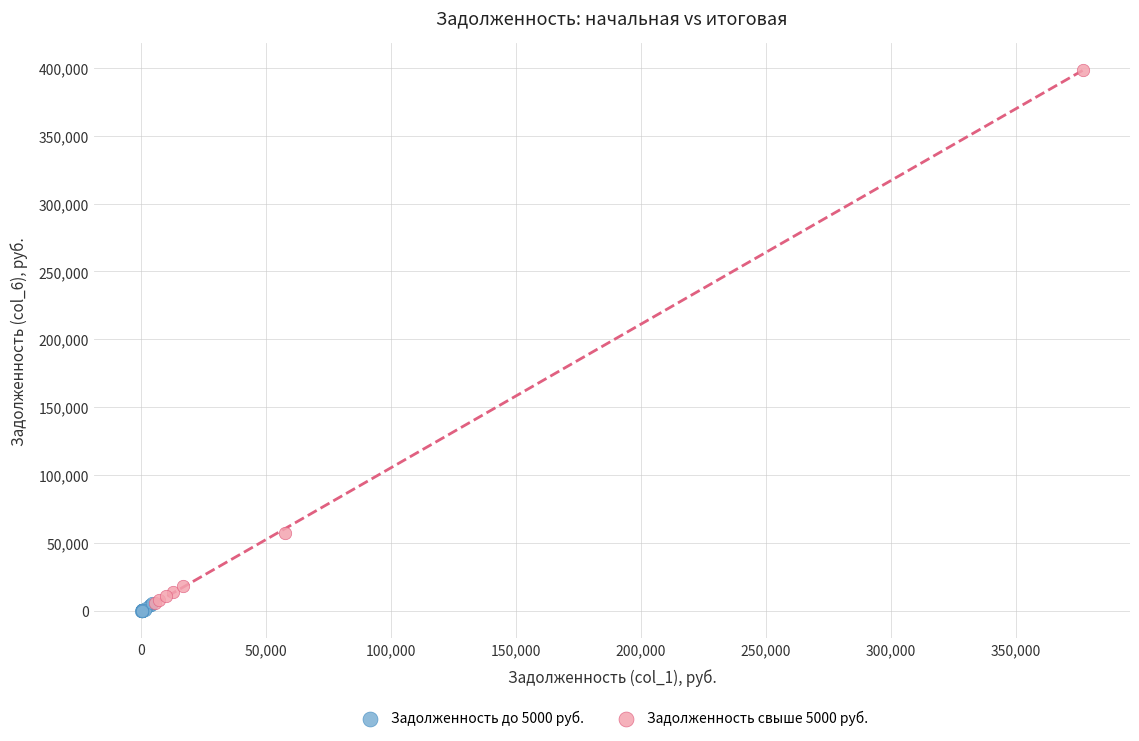

Which series has the largest Y range (max minus min)?

Задолженность свыше 5000 руб.